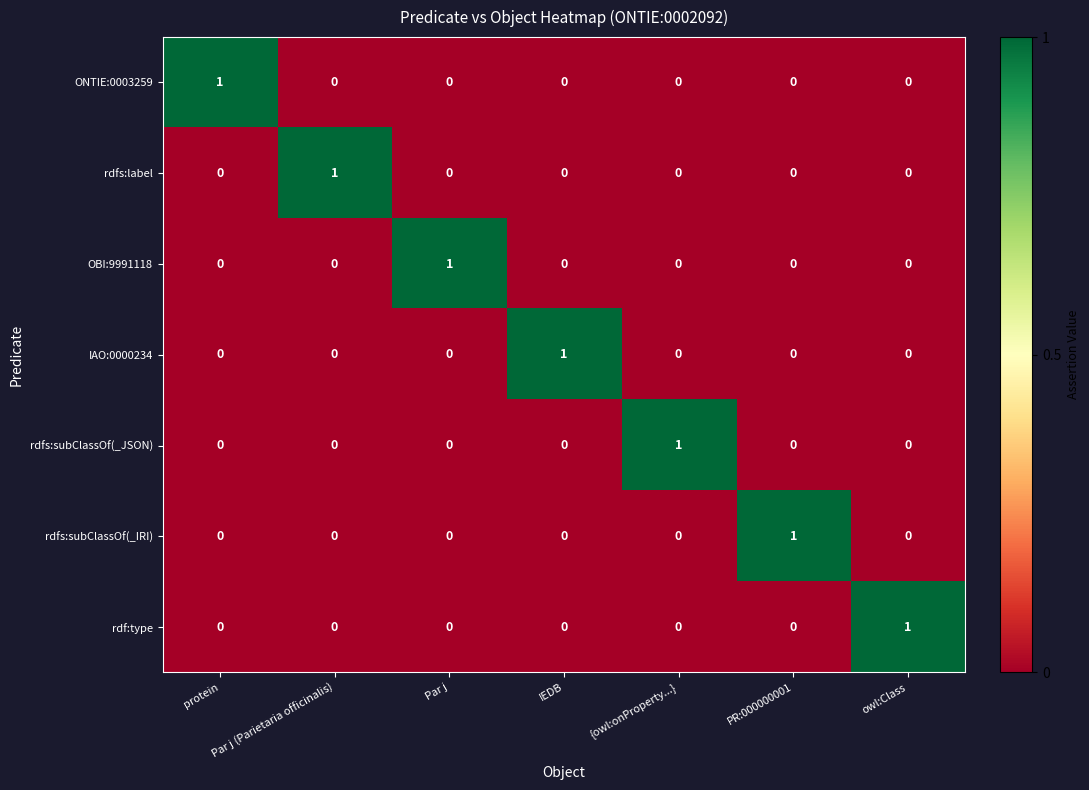

How many IAO:0000234 values are between 0 and 1?

7